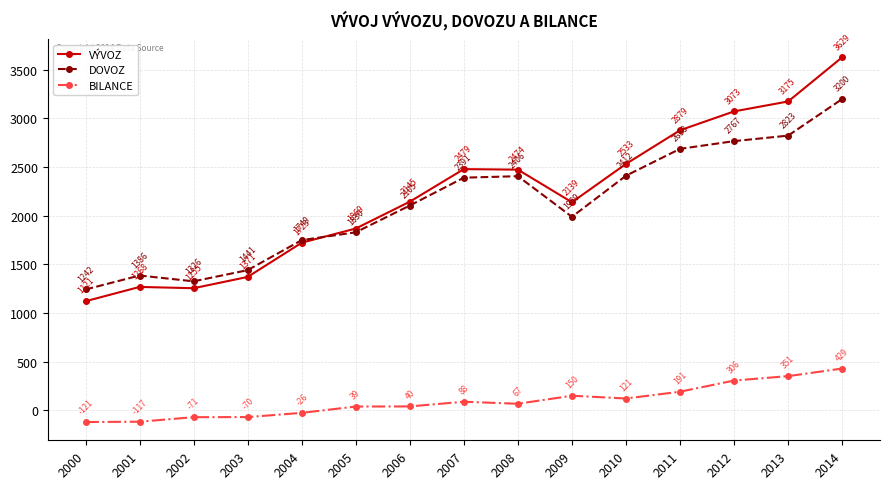

What is the sum of the VÝVOZ values at 2012 and 2003?

4443.5